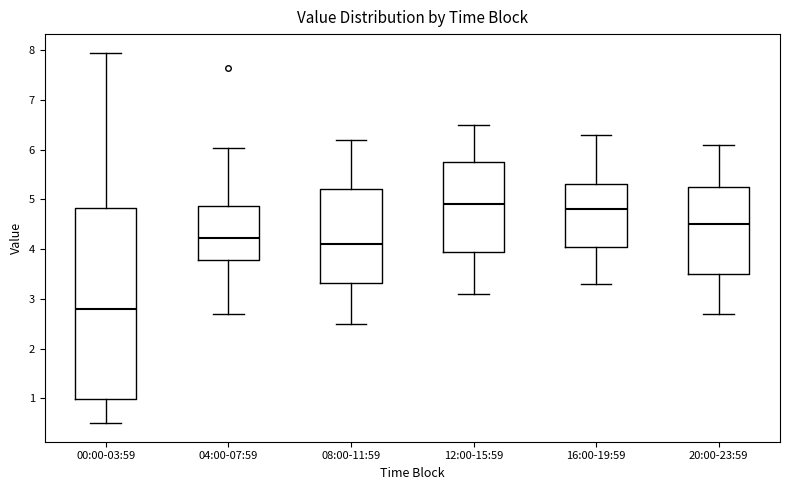

Where does the upper whisker of the box for 04:00-07:59 end on the y-axis? The values are not printed on the chart, so give them approximately, as read against the axis.

6.0